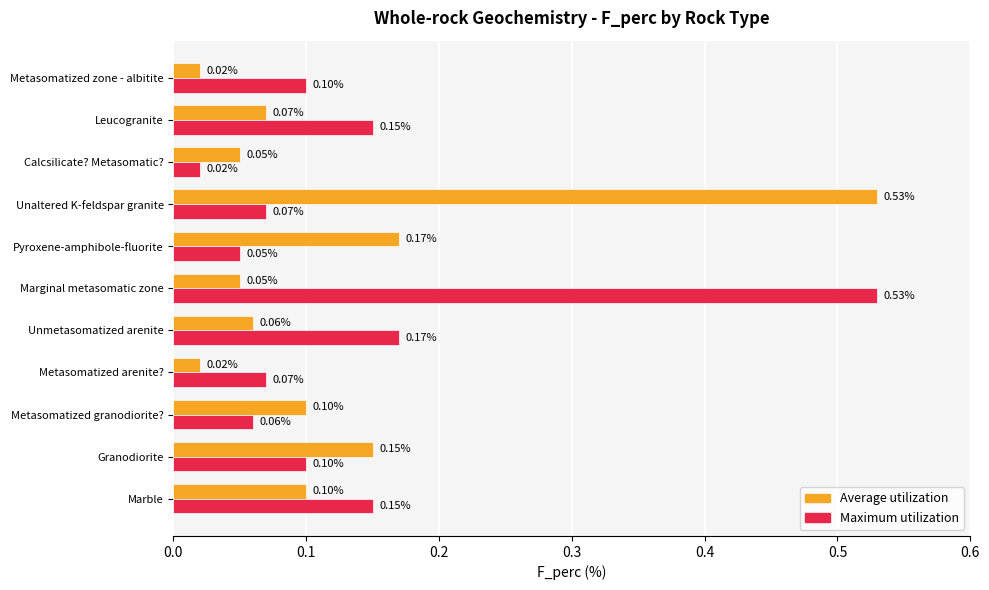

Which series changed the most between Unaltered K-feldspar granite and Metasomatized zone - albitite?

Average utilization